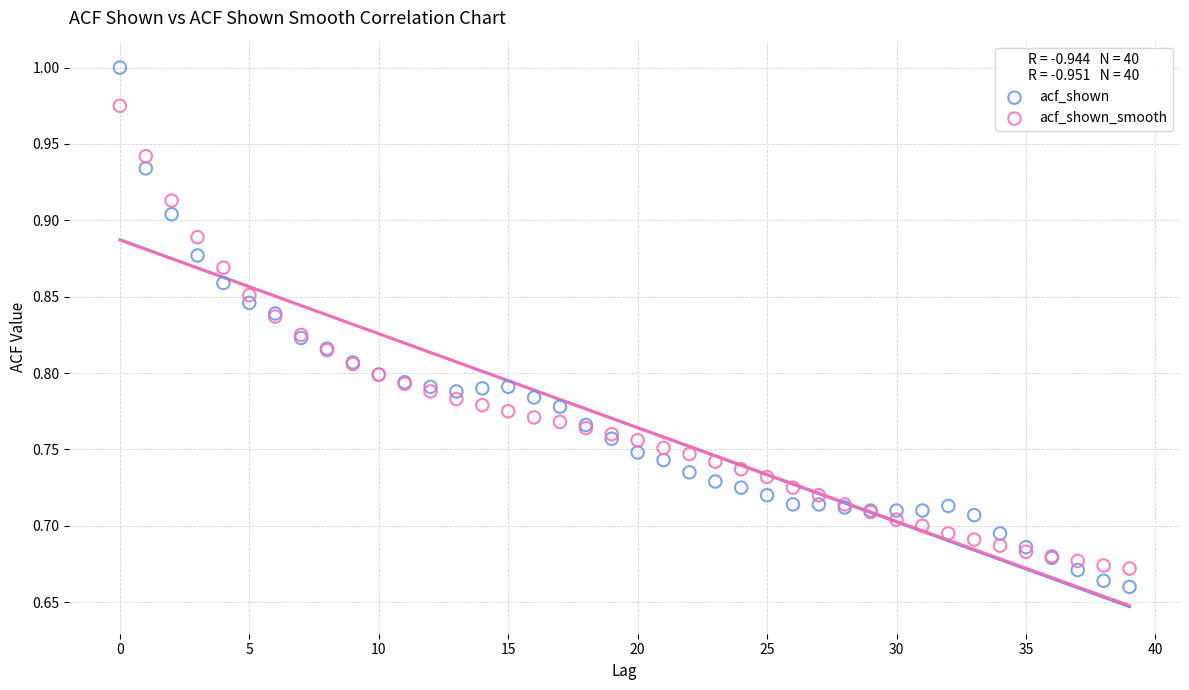

Which series reaches the maximum Y coordinate?

acf_shown